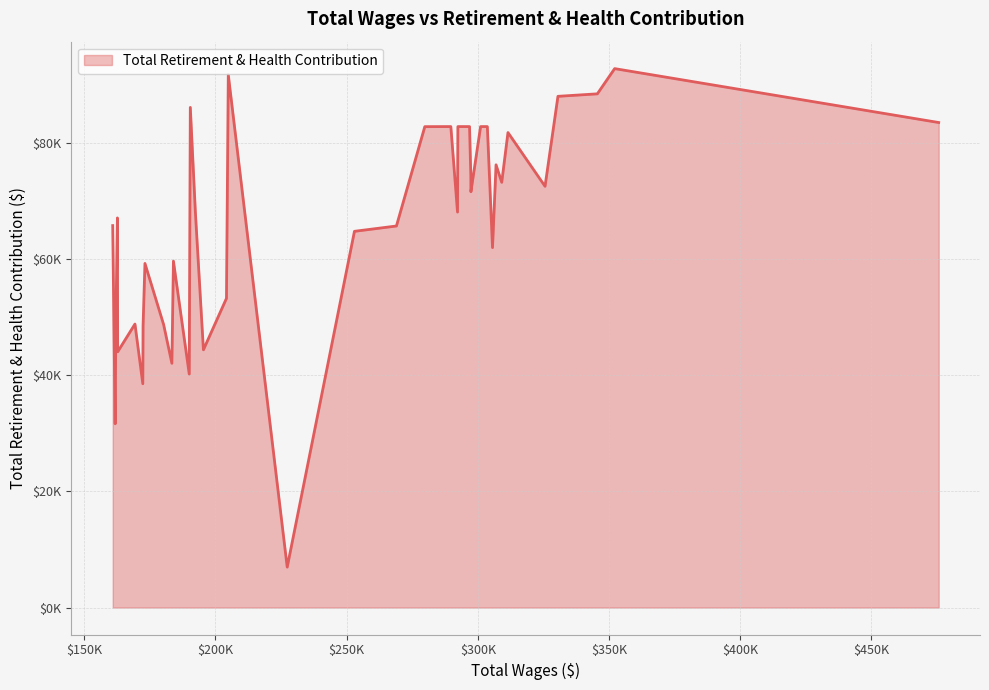

Is this an area chart (filled region under the line)?

Yes